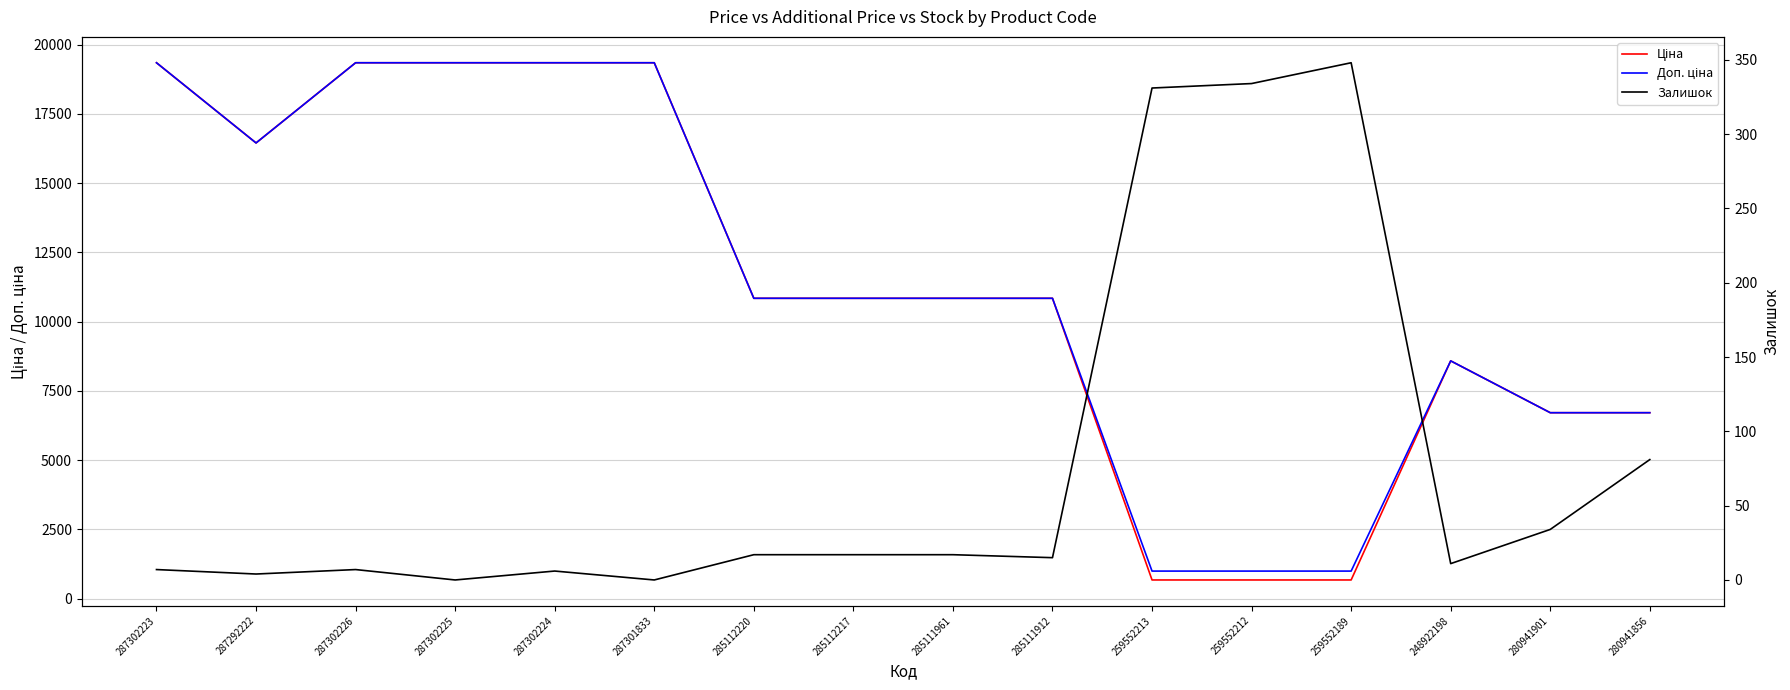

How many values in the Ціна series are below 10840?

6